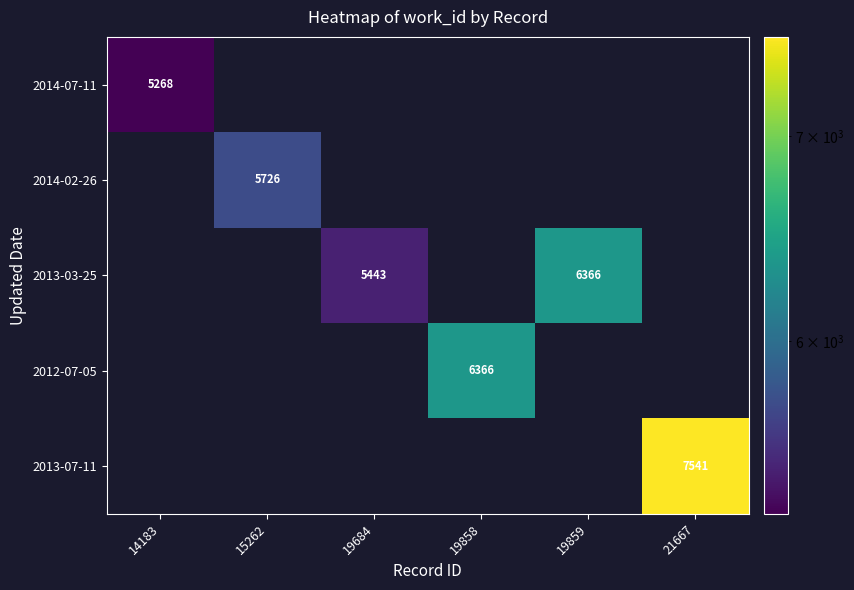

Which label corresponds to the smallest value in the chart?

14183